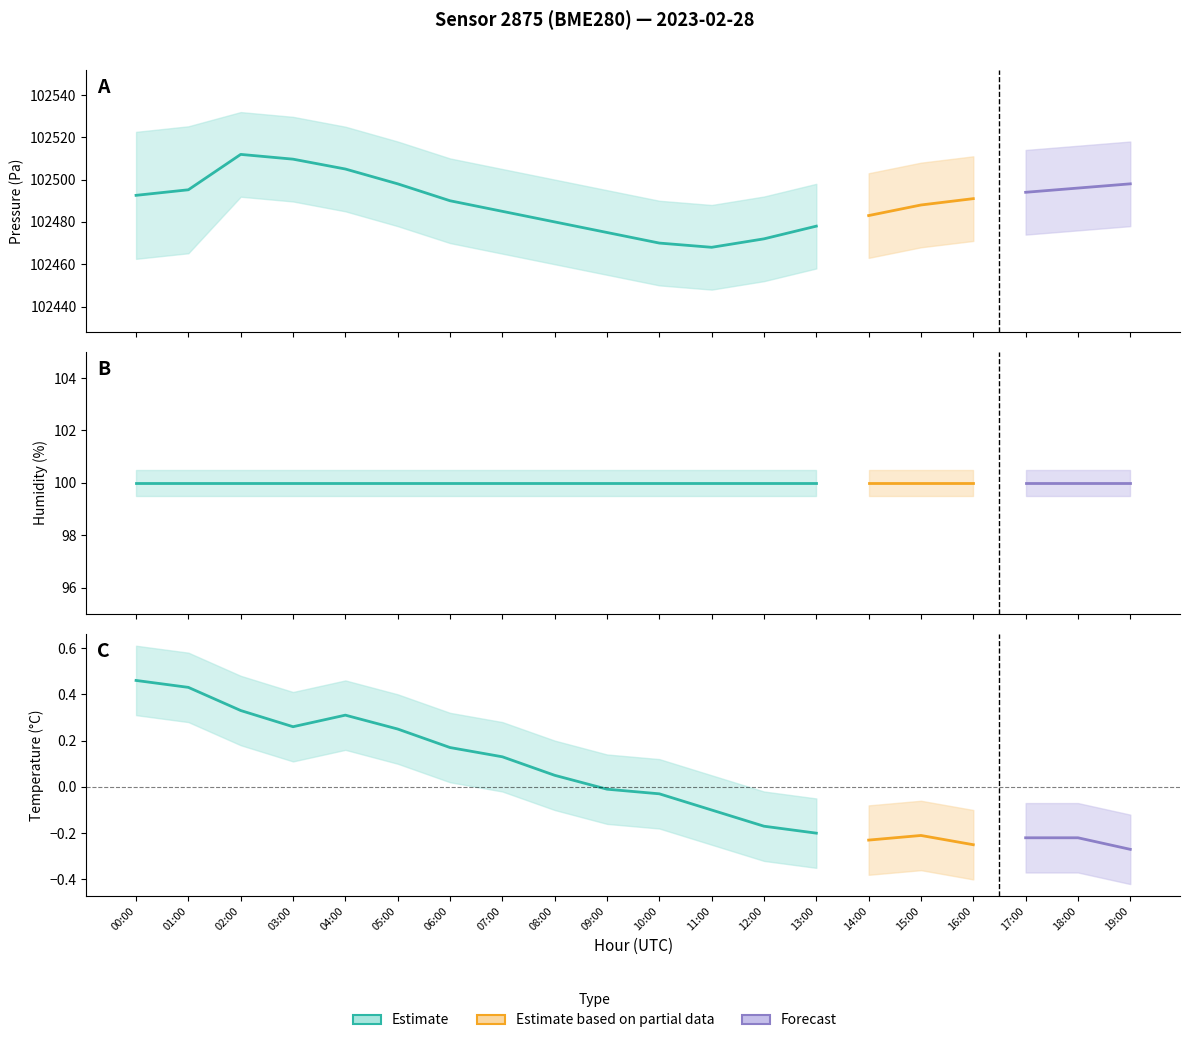

Rank the series by their maximum value, from highest to lowest.

pressure_upper, pressure, pressure_lower, humidity, temperature